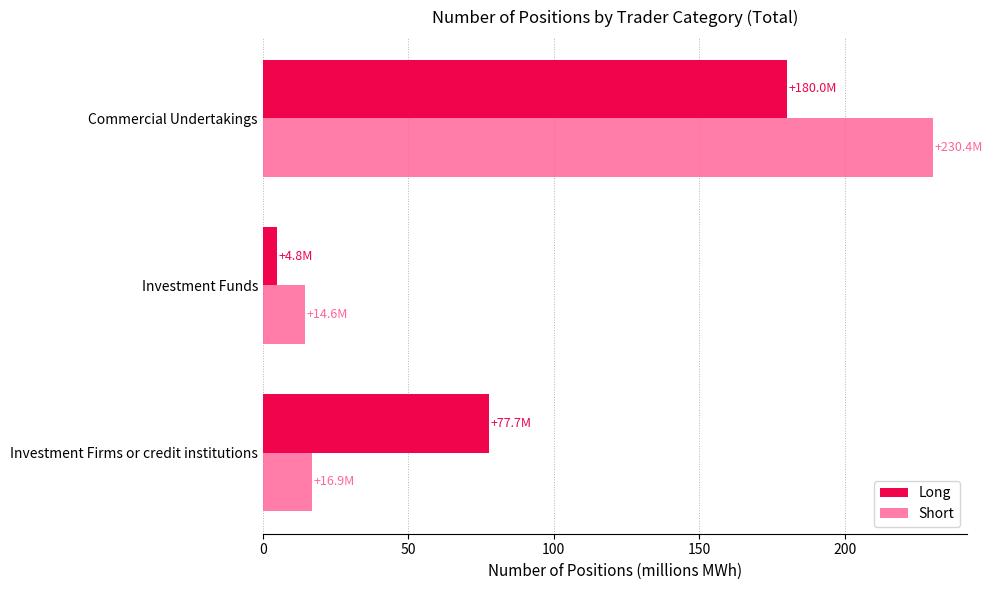

What is the difference between the maximum and minimum values in the Long series?

175.2